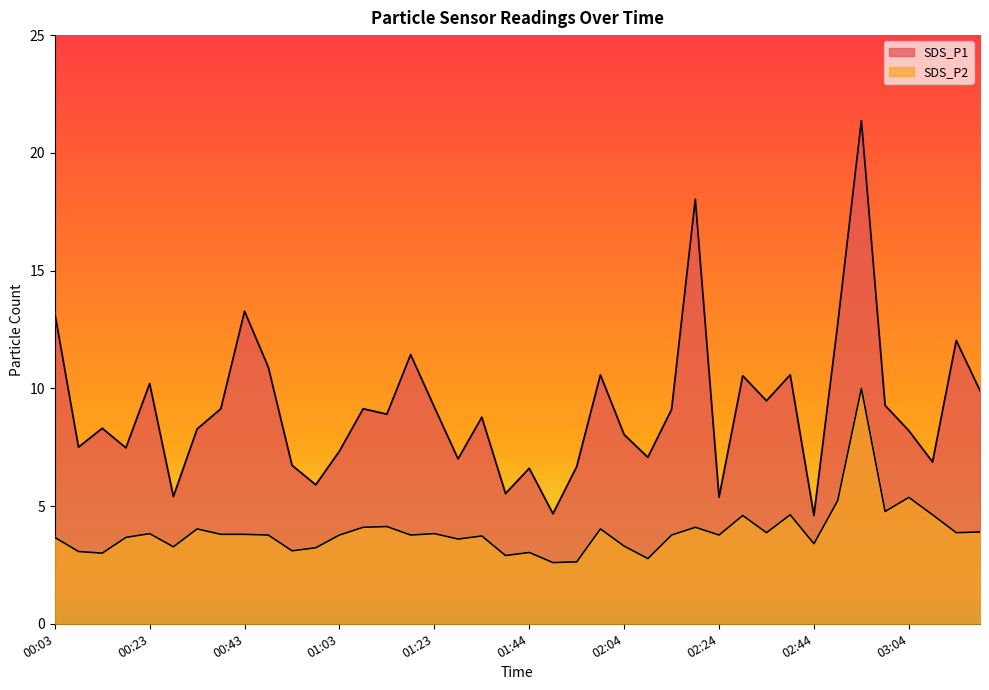

How many values in the SDS_P1 series exceed 8?

25